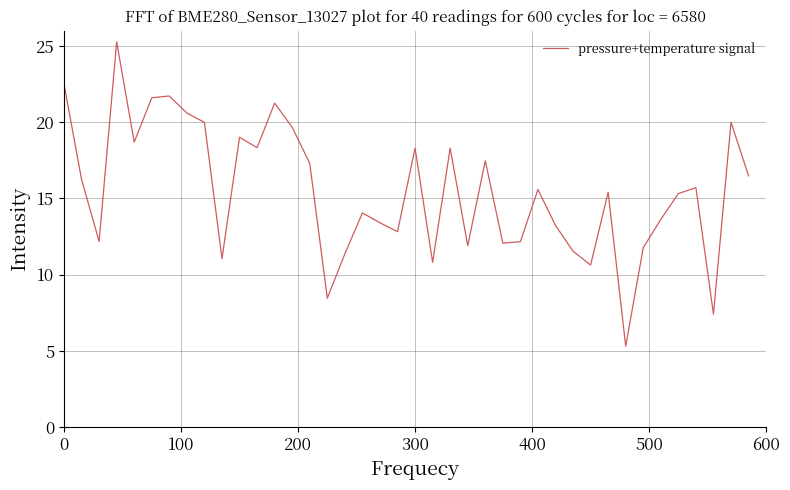

What is the minimum value shown in the chart?

5.3